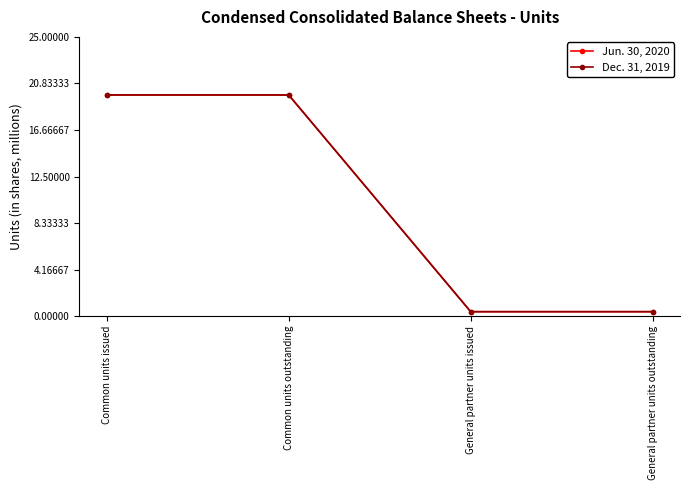

Does the chart have visible grid lines?

No